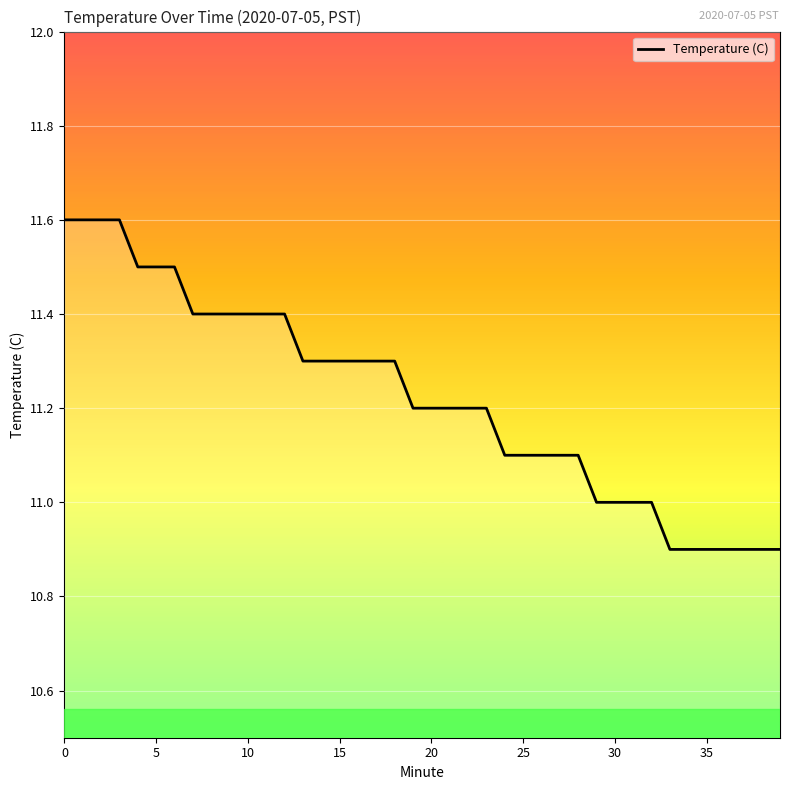

What is the smallest value displayed?

10.9